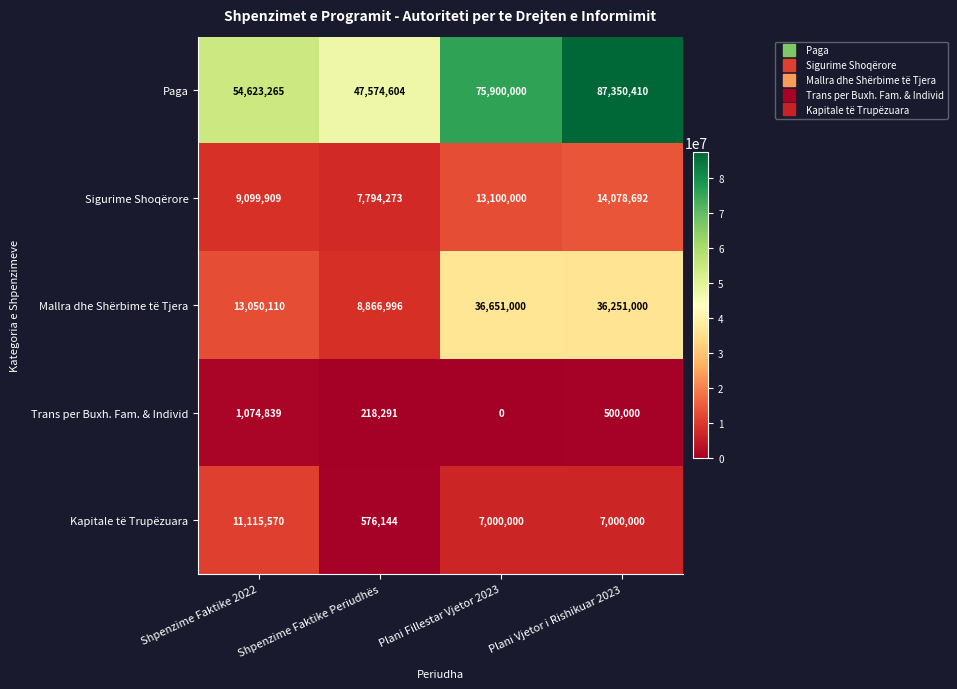

The value of Paga at Plani Vjetor i Rishikuar 2023 is 87350410. True or false?

True